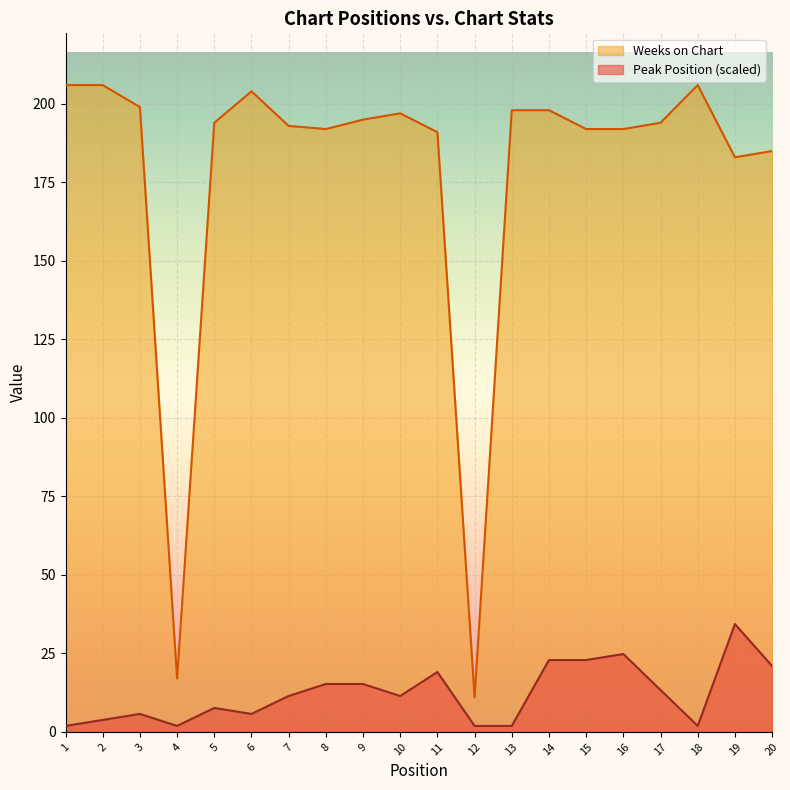

Reading left to right, list all the values displayed in this chart.

Peak Position: 1=1.9	2=3.8	3=5.7	4=1.9	5=7.6	6=5.7	7=11.4	8=15.3	9=15.3	10=11.4	11=19.1	12=1.9	13=1.9	14=22.9	15=22.9	16=24.8	17=13.4	18=1.9	19=34.3	20=21.0
Weeks on Chart: 1=206.0	2=206.0	3=199.0	4=17.0	5=194.0	6=204.0	7=193.0	8=192.0	9=195.0	10=197.0	11=191.0	12=11.0	13=198.0	14=198.0	15=192.0	16=192.0	17=194.0	18=206.0	19=183.0	20=185.0